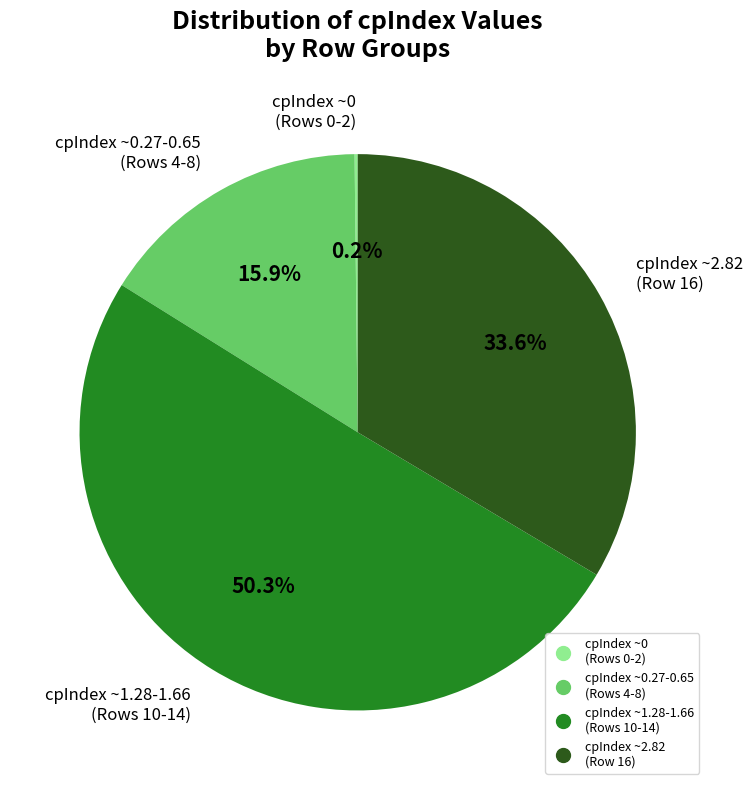

Is there a majority slice in this chart?

Yes